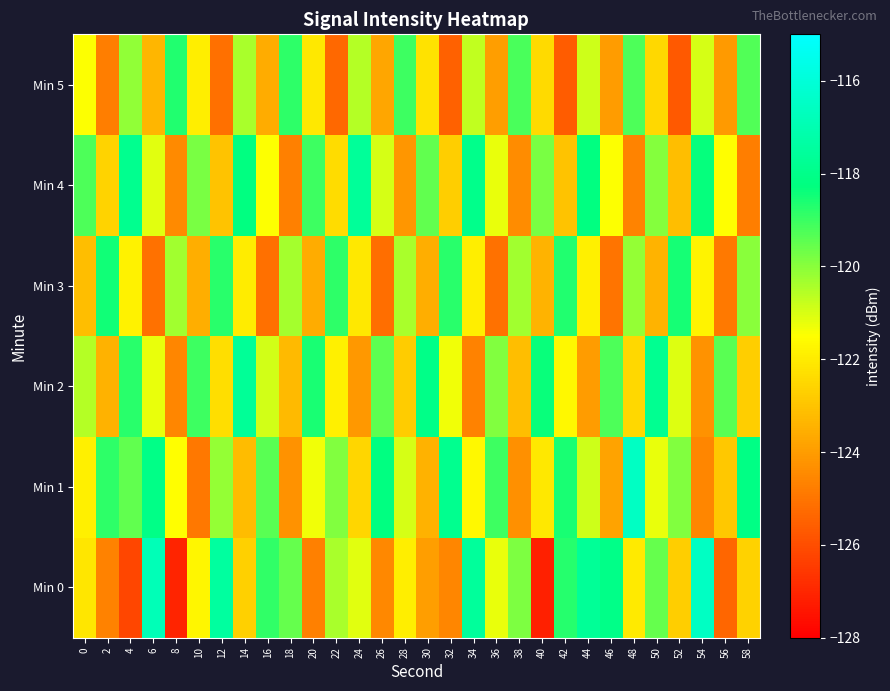

At how many categories does at least one series exceed -120?

30